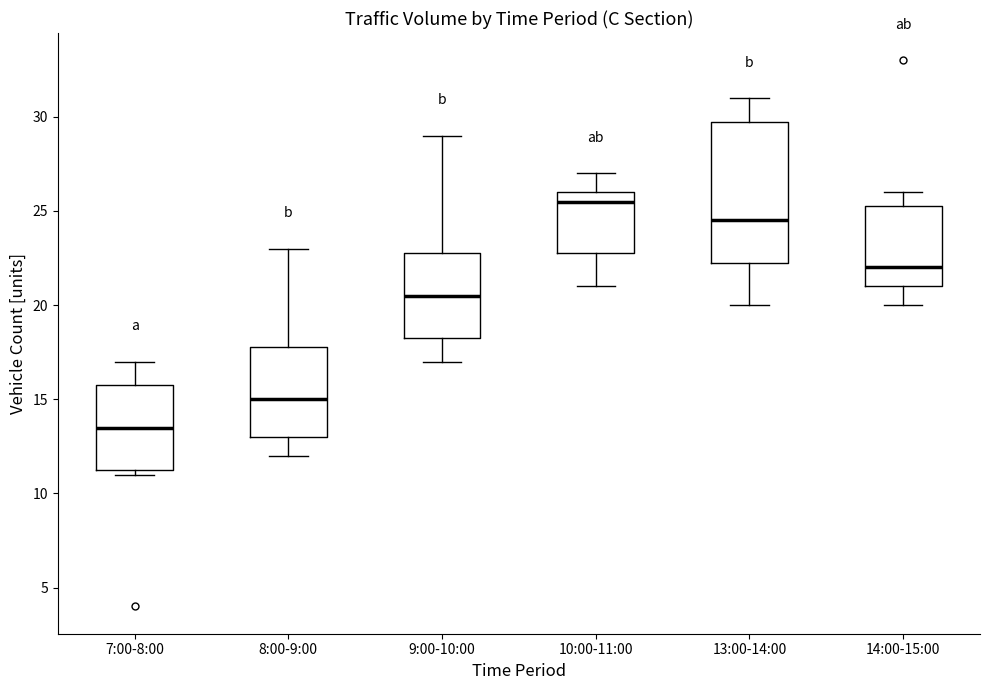

Reading left to right, read every box against the y-axis: the position of its median line, the range the box covers, and the ends of its whiskers. The values are not printed on the chart, so give them approximately, as read against the axis.

7:00-8:00: median 13.5, box 11.5 to 16.0, whiskers 11.0 to 17.0
8:00-9:00: median 15.0, box 13.0 to 18.0, whiskers 12.0 to 23.0
9:00-10:00: median 20.5, box 18.5 to 23.0, whiskers 17.0 to 29.0
10:00-11:00: median 25.5, box 23.0 to 26.0, whiskers 21.0 to 27.0
13:00-14:00: median 24.5, box 22.5 to 30.0, whiskers 20.0 to 31.0
14:00-15:00: median 22.0, box 21.0 to 25.5, whiskers 20.0 to 26.0